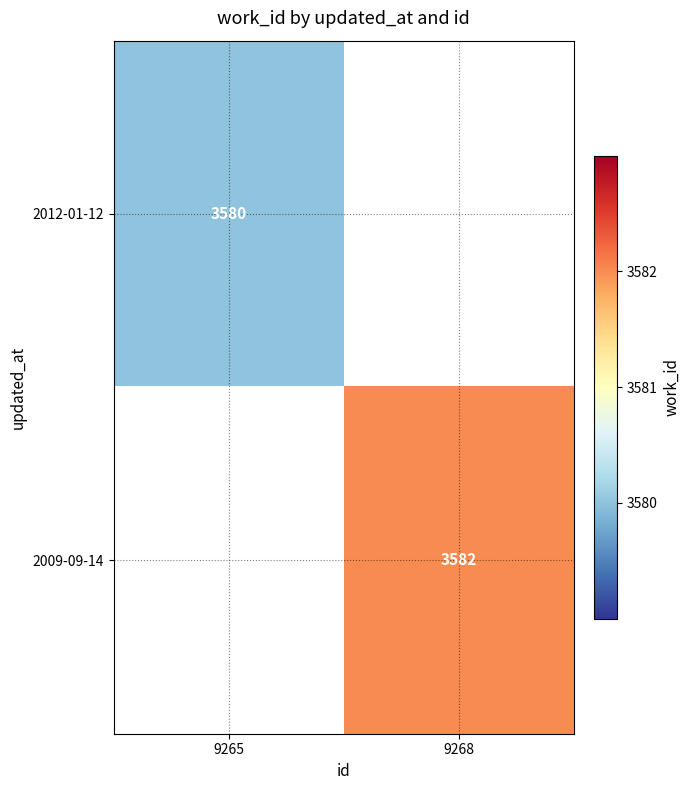

The value of 2012-01-12 at 9265 is 3580. True or false?

True